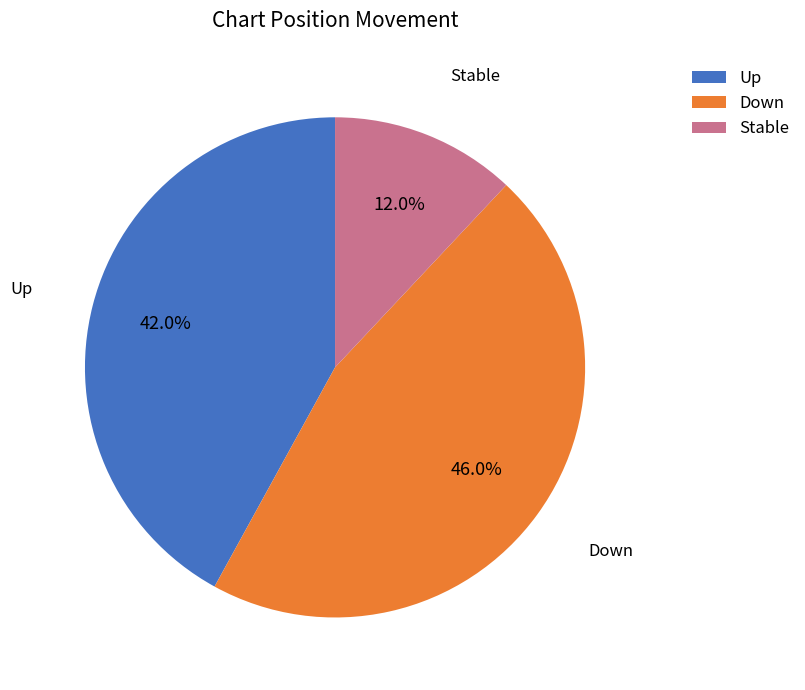

Which slice is the largest?

Down